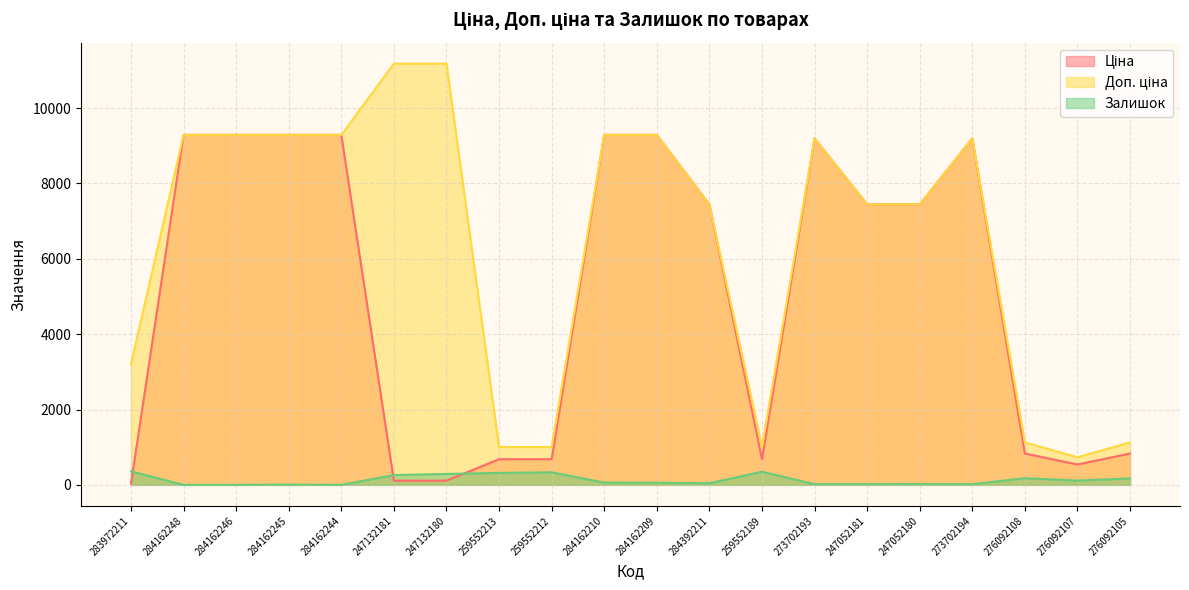

How many lines are shown in the chart?

3